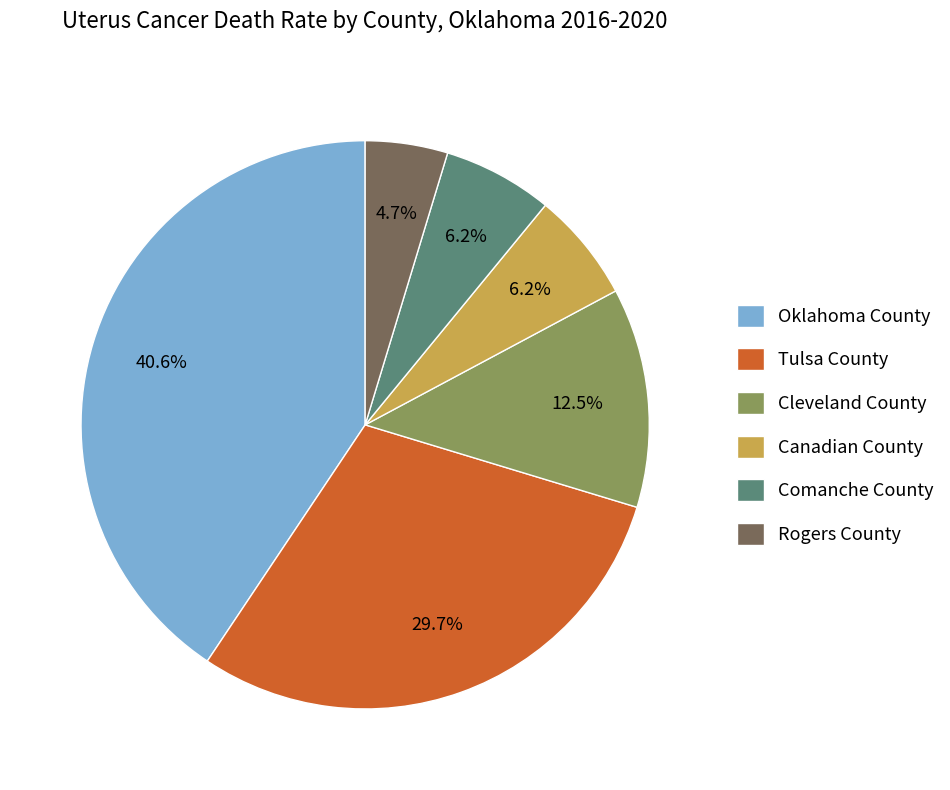

How many slices are in this pie chart?

6